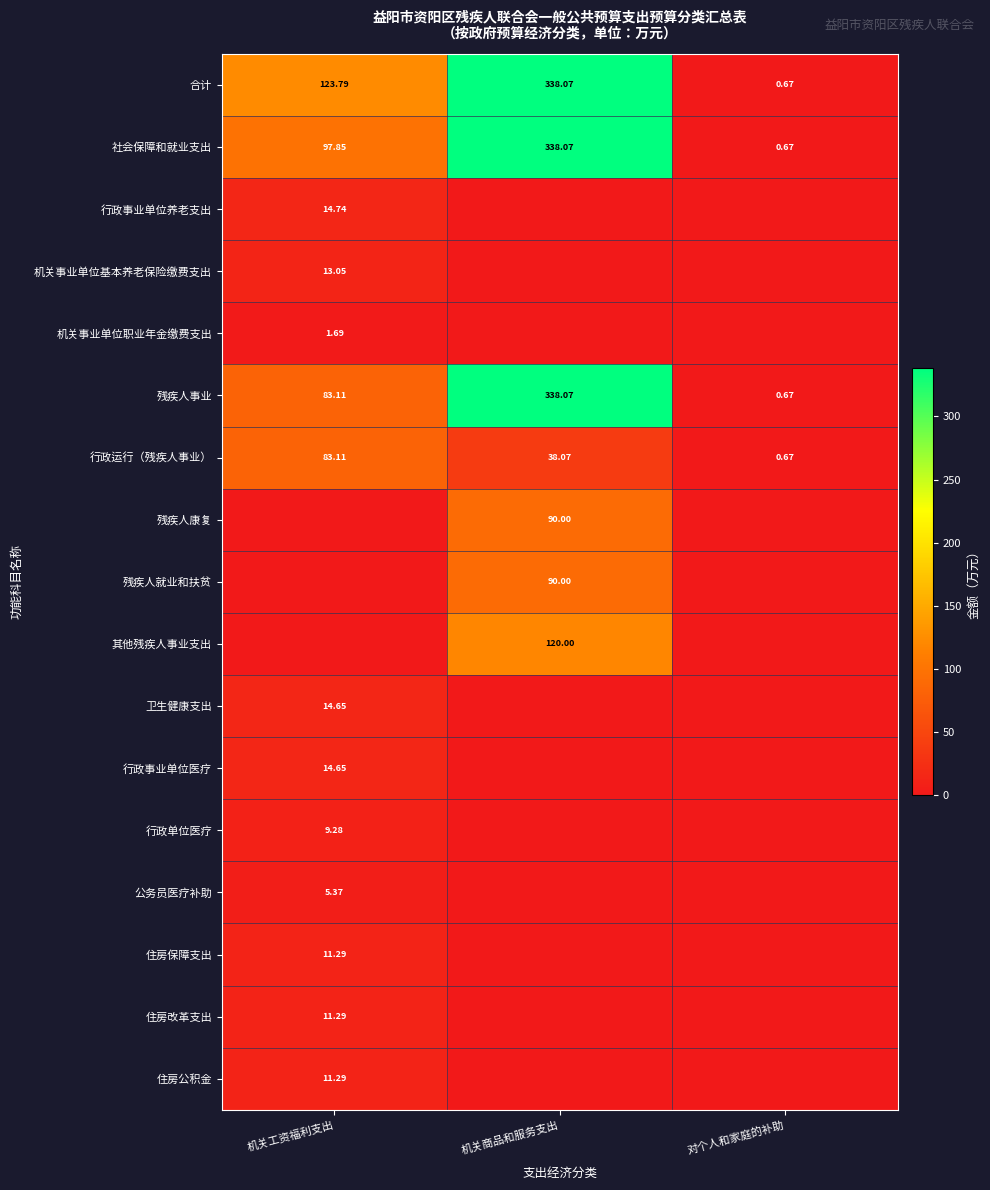

Is the value of 行政单位医疗 at 机关工资福利支出 greater than the value of 残疾人事业 at 对个人和家庭的补助?

Yes